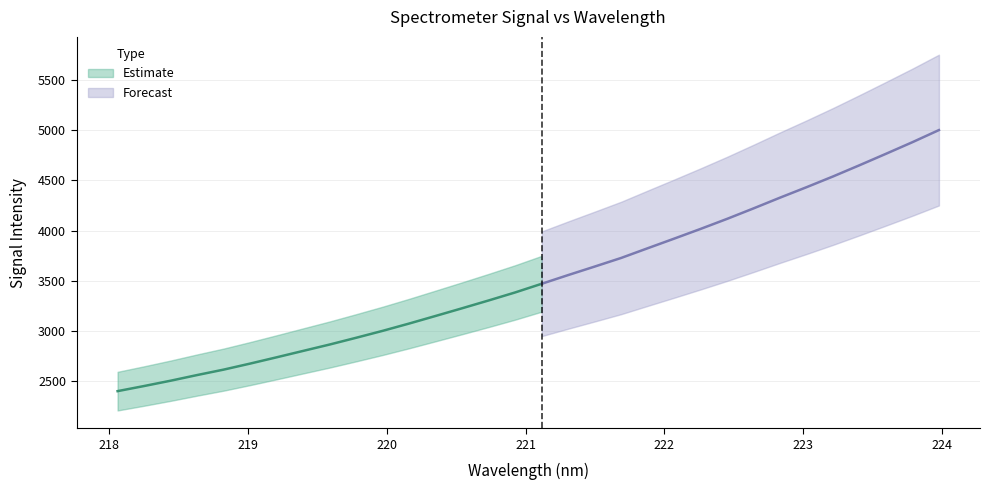

True or false: y has more than 1 interior local peaks.

False